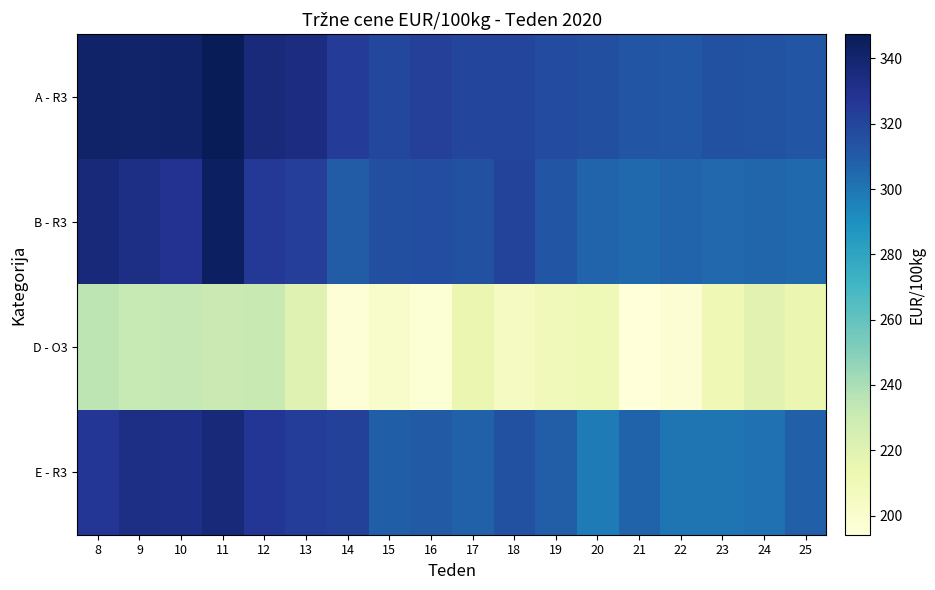

Reading left to right, what are all the values shown in this chart?

A - R3: 8=342.0	9=341.2	10=341.8	11=347.4	12=336.0	13=333.8	14=324.6	15=318.7	16=322.5	17=319.6	18=320.2	19=317.2	20=315.7	21=312.6	22=311.5	23=314.7	24=314.0	25=313.1
B - R3: 8=336.1	9=332.9	10=329.1	11=344.4	12=326.3	13=323.1	14=310.2	15=315.5	16=316.5	17=314.6	18=320.8	19=312.7	20=306.2	21=304.7	22=306.2	23=305.3	24=306.0	25=304.9
D - O3: 8=235.0	9=232.2	10=233.0	11=230.2	12=231.4	13=220.0	14=195.5	15=201.2	16=196.7	17=214.2	18=206.0	19=209.4	20=210.4	21=194.1	22=197.2	23=211.0	24=218.8	25=214.1
E - R3: 8=326.7	9=332.5	10=331.9	11=336.3	12=326.8	13=323.8	14=321.8	15=308.8	16=310.9	17=307.7	18=314.7	19=309.7	20=298.3	21=306.8	22=300.3	23=300.6	24=301.7	25=308.4